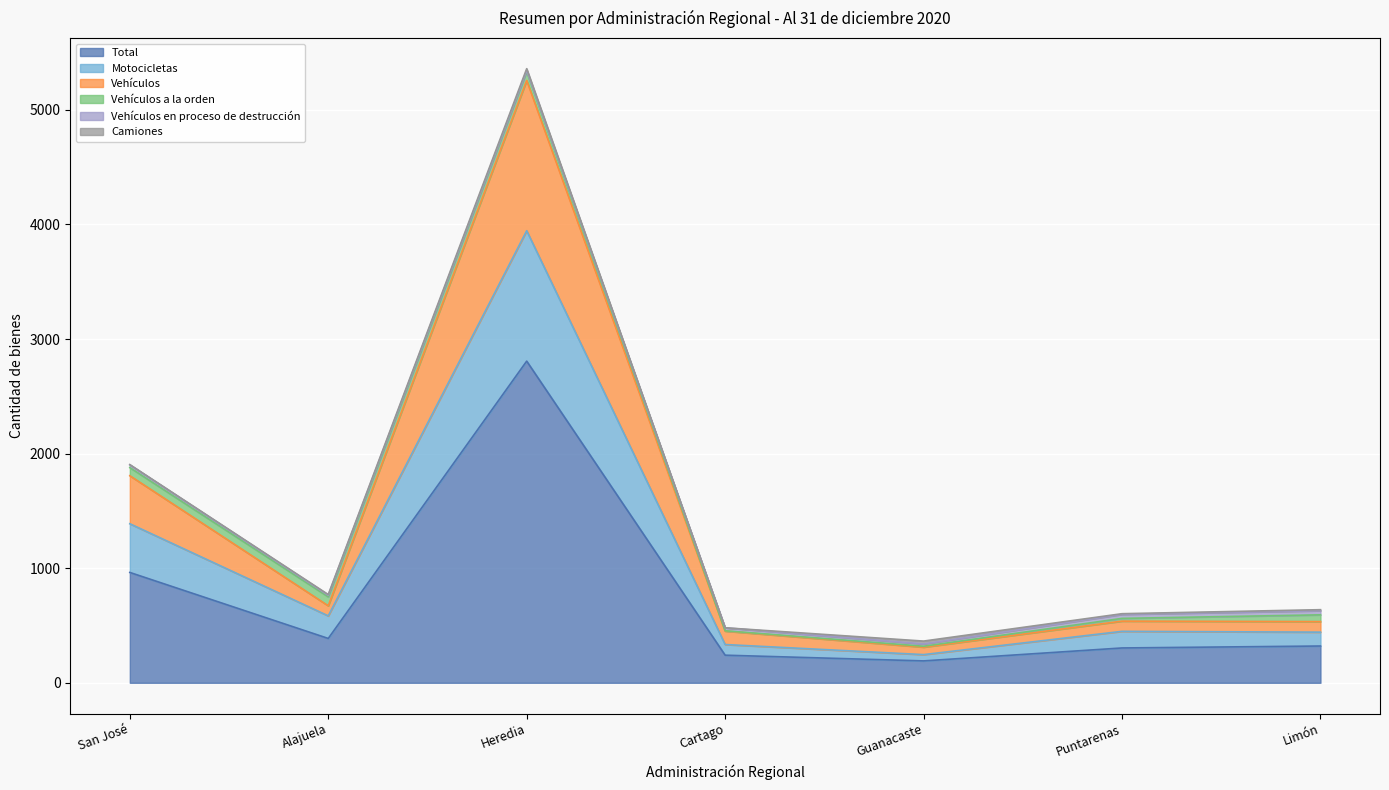

How many lines are shown in the chart?

6